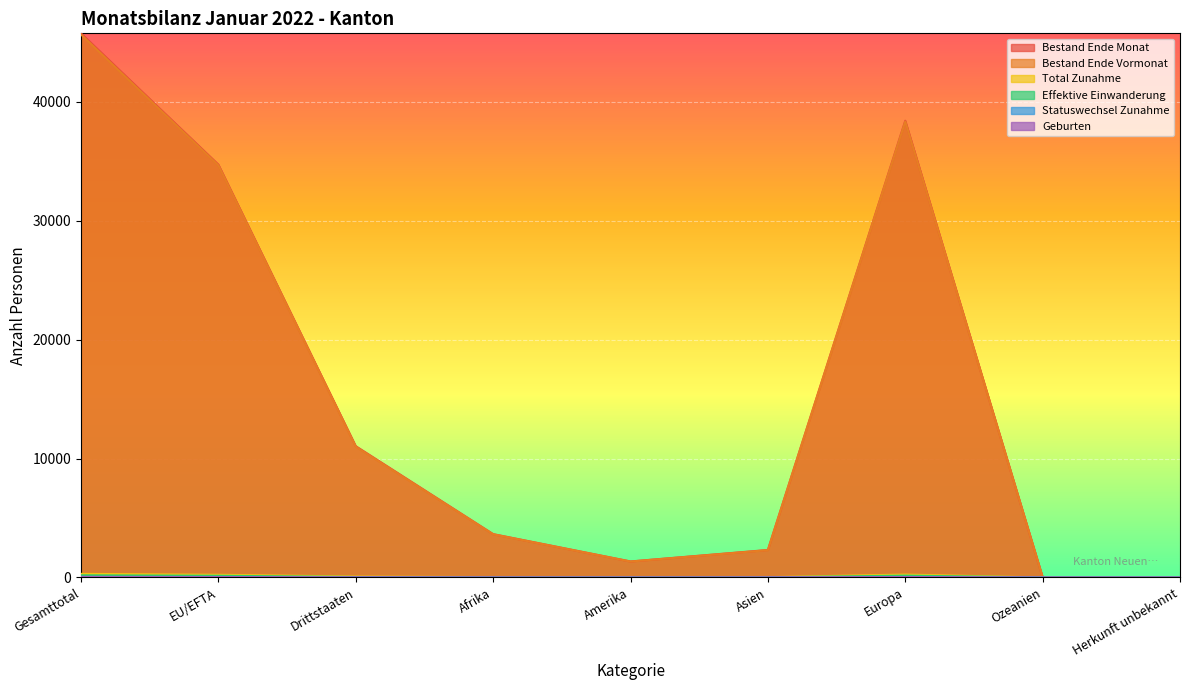

Where is the first local minimum for Total Zunahme?

Amerika